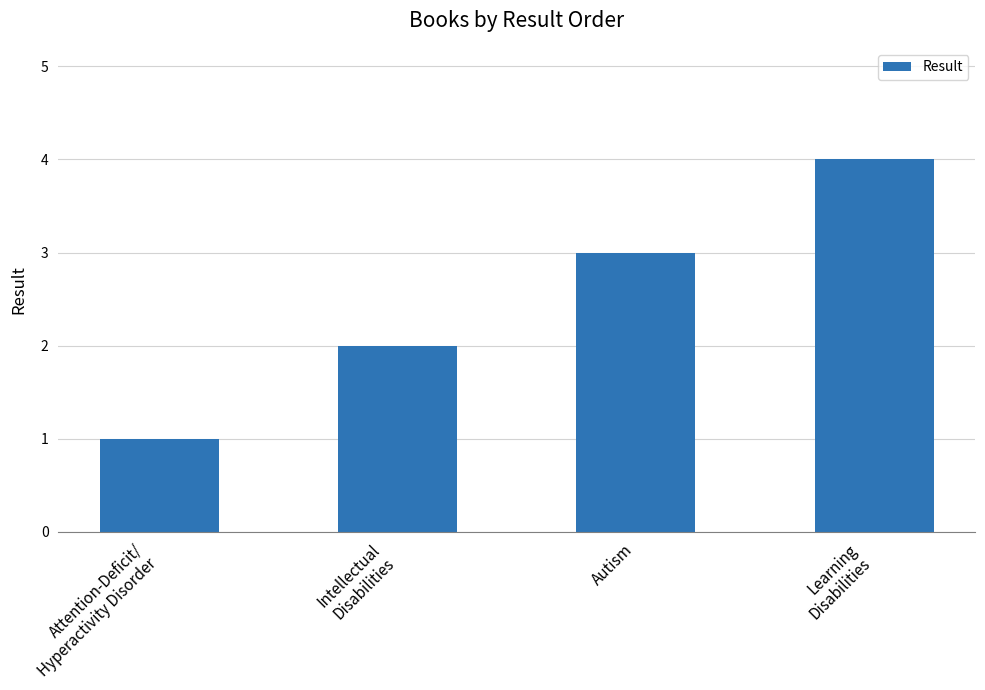

Does the chart contain any negative values?

No